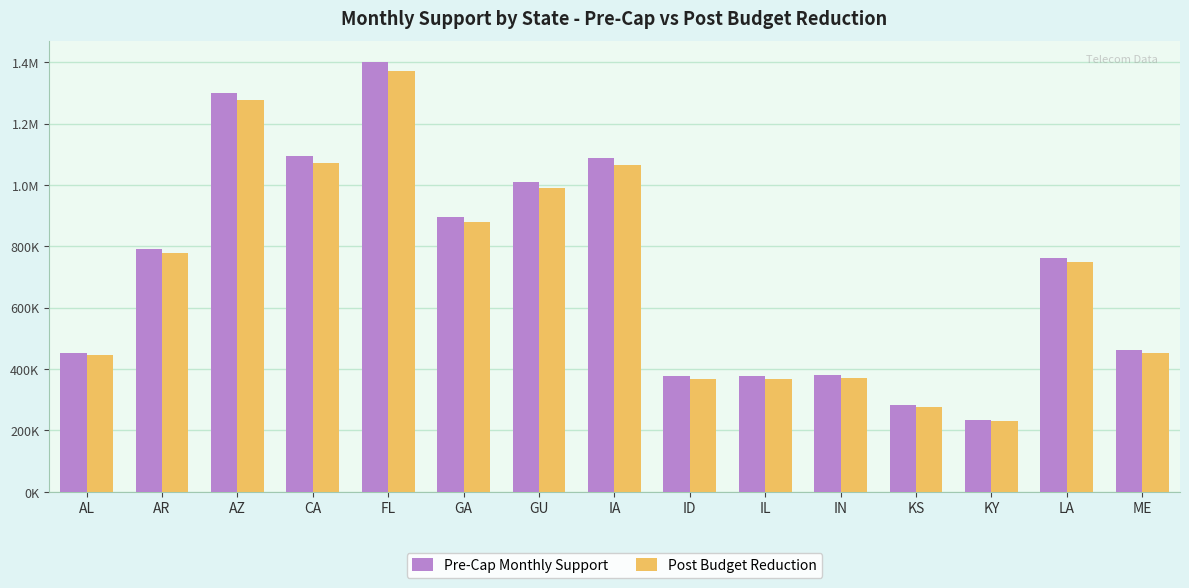

What is the difference between the highest and lowest values at IN?

7207